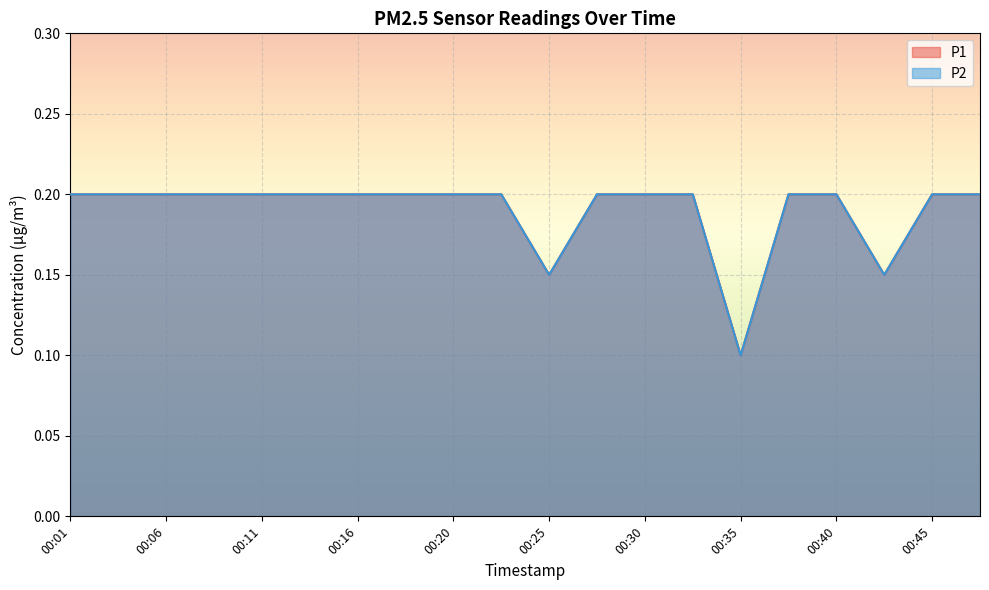

Count the P1 values in the range 0 to 1.

20